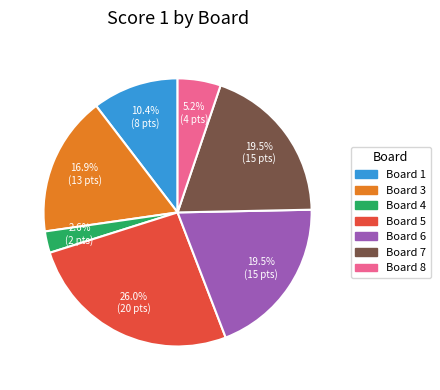

How many segments does this pie chart have?

7